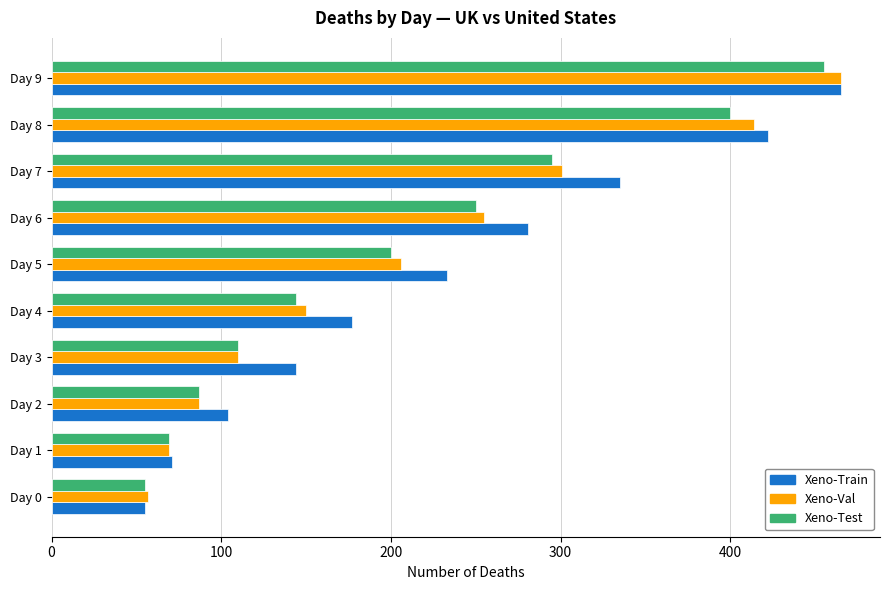

What is the highest value of the Xeno-Val series?

465